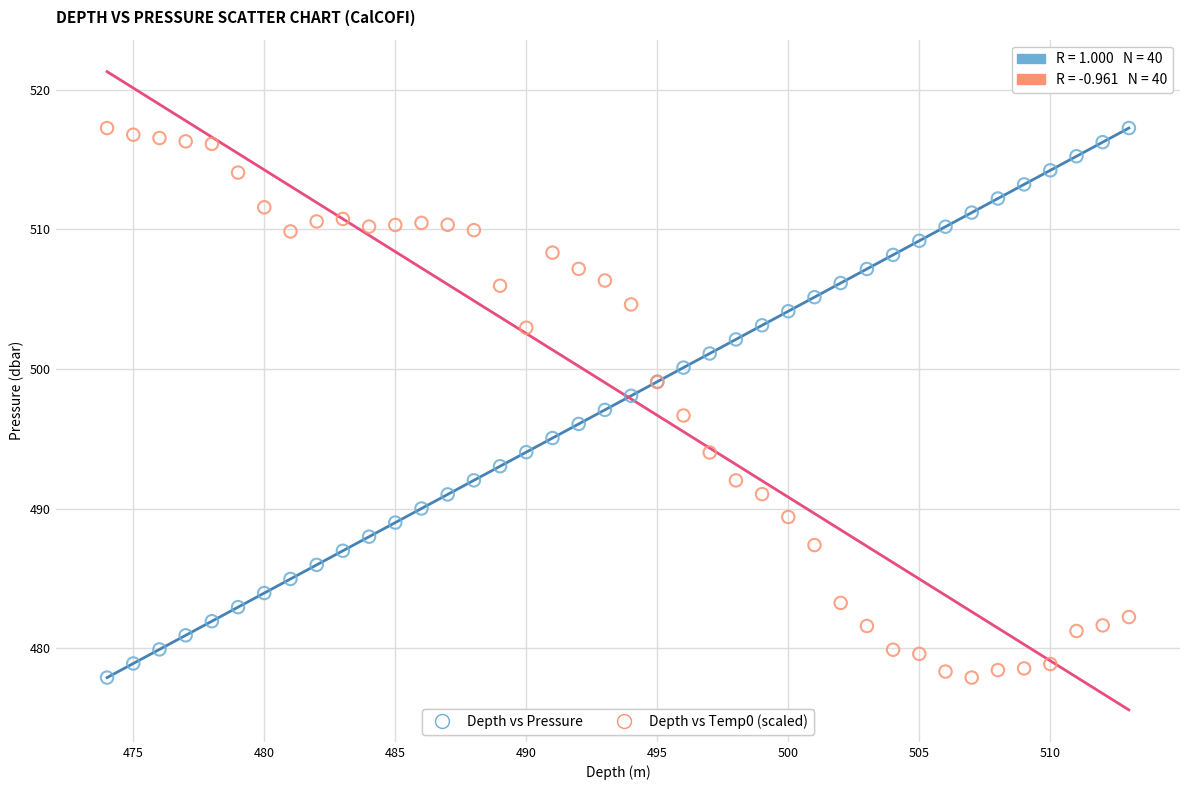

What are all the series names shown in the legend?

Depth vs Pressure, Depth vs Temp0 (scaled)